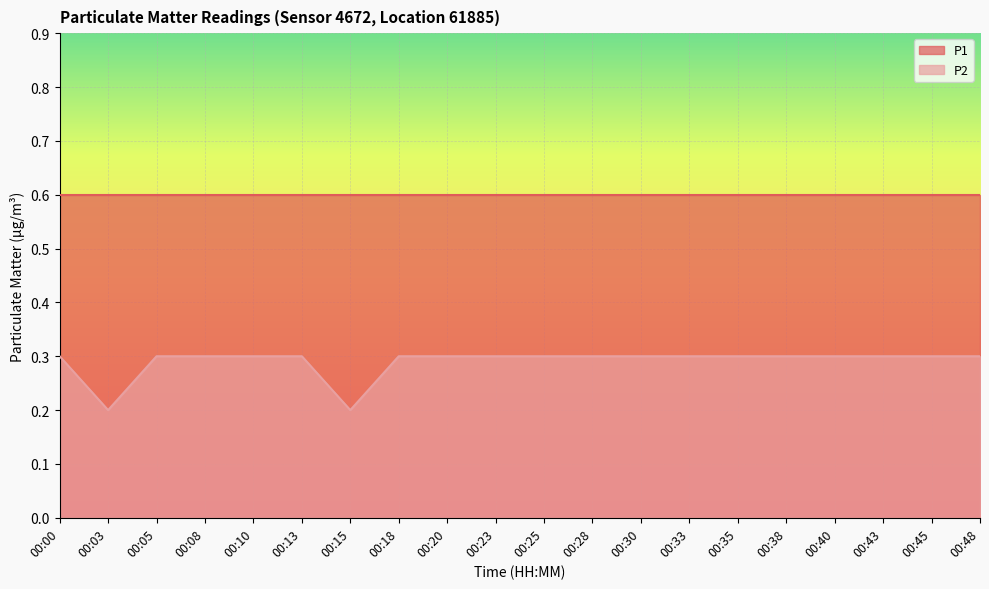

Reading left to right, extract all data points from this chart.

0.3	0.2	0.3	0.3	0.3	0.3	0.2	0.3	0.3	0.3	0.3	0.3	0.3	0.3	0.3	0.3	0.3	0.3	0.3	0.3